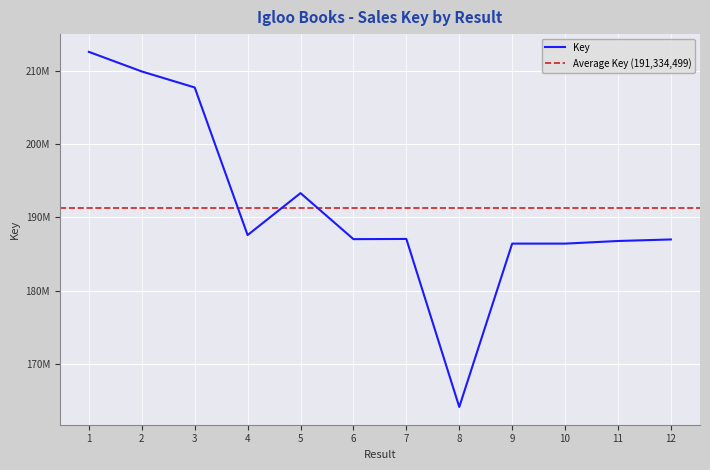

How many lines are shown in the chart?

1